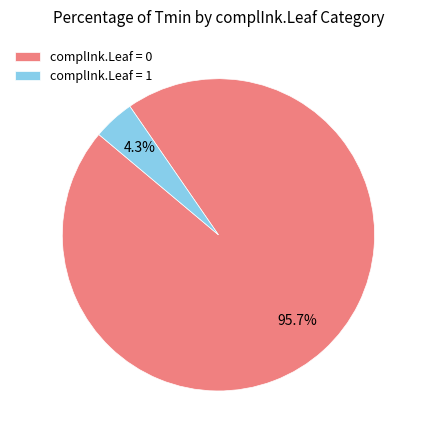

Which slice is the largest?

complInk.Leaf = 0